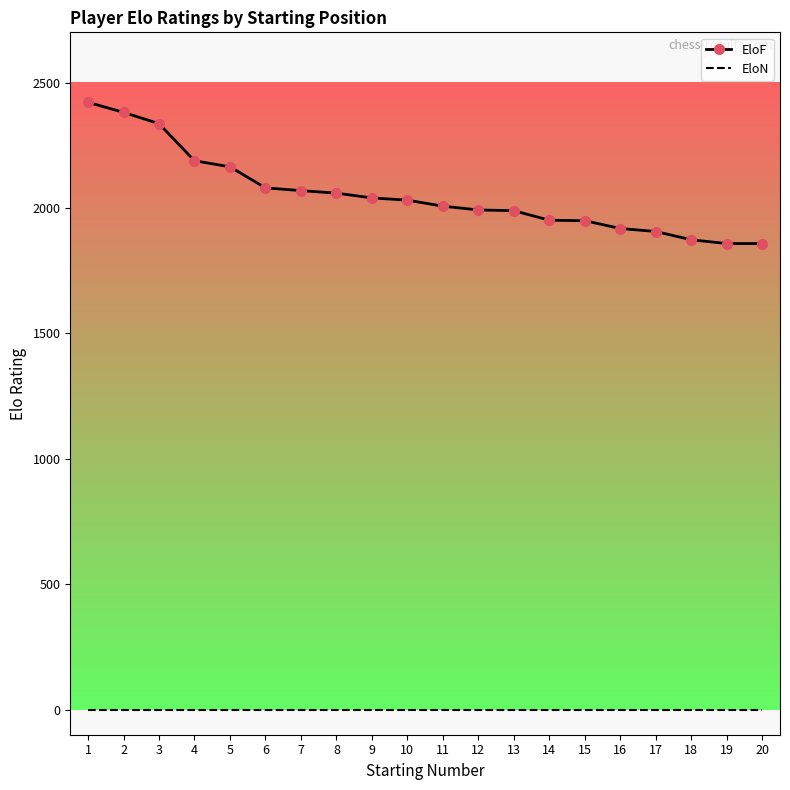

True or false: EloF and EloN cross at least once.

False